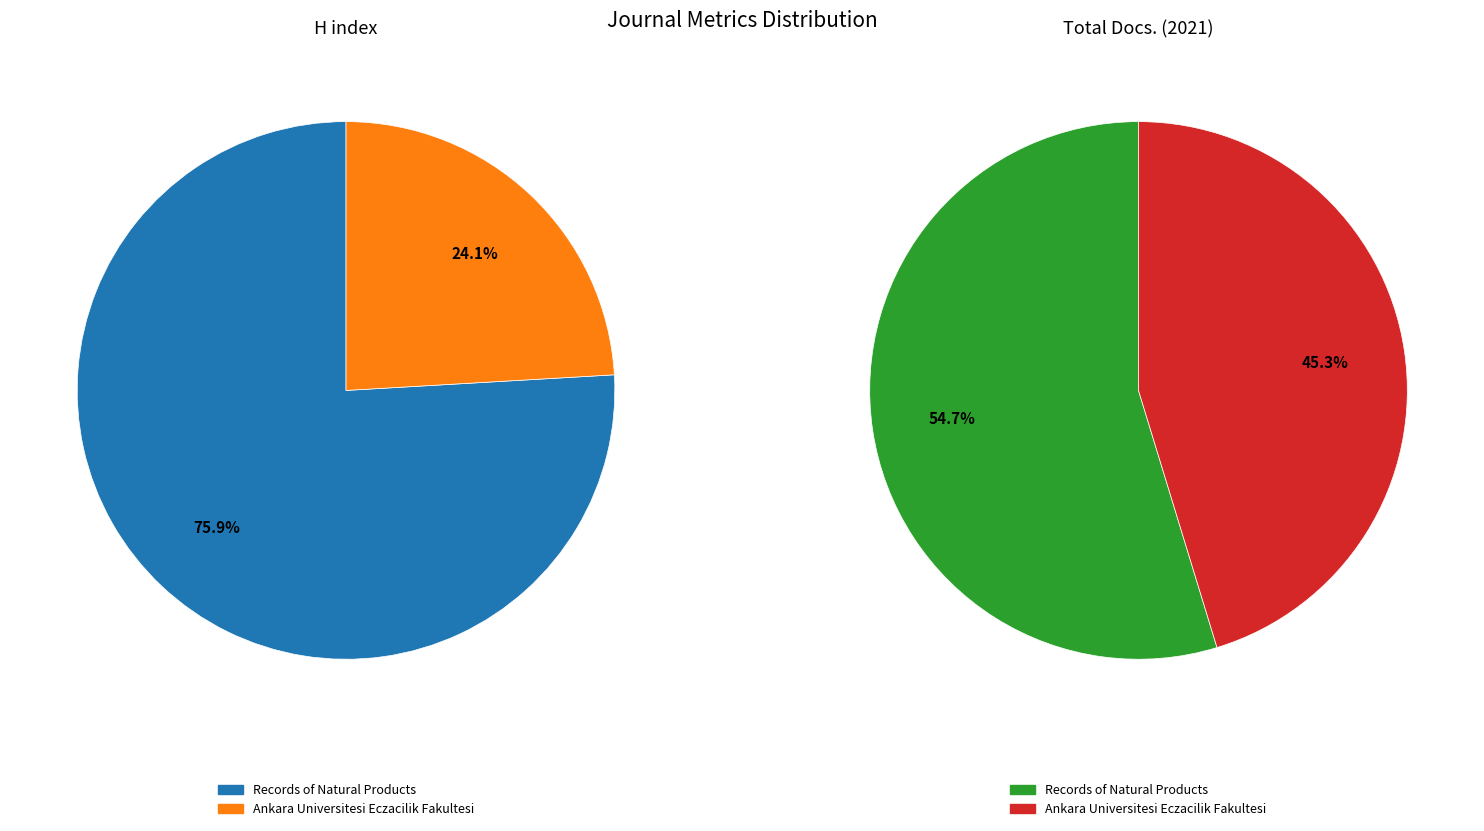

To the nearest percent, what is the difference between the largest and smallest slice percentages?

52%